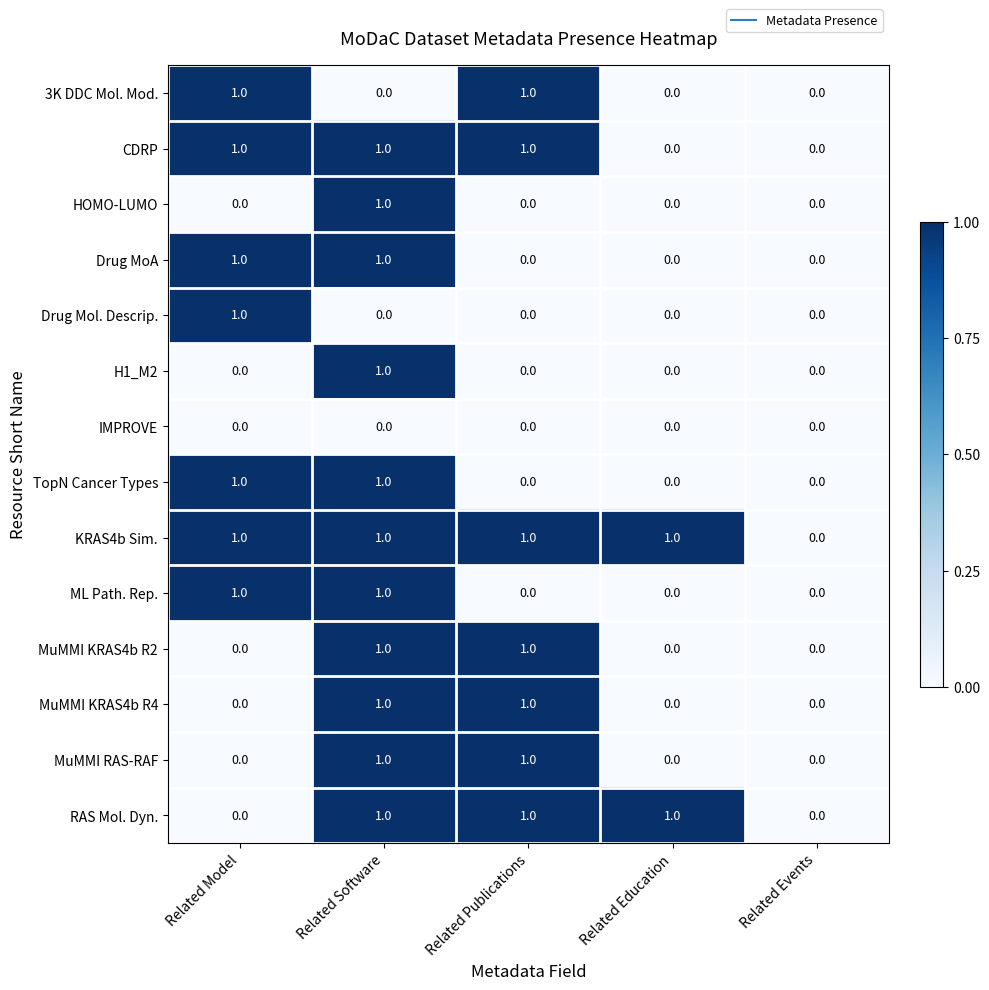

What is the total value across all series at Related Education?

2